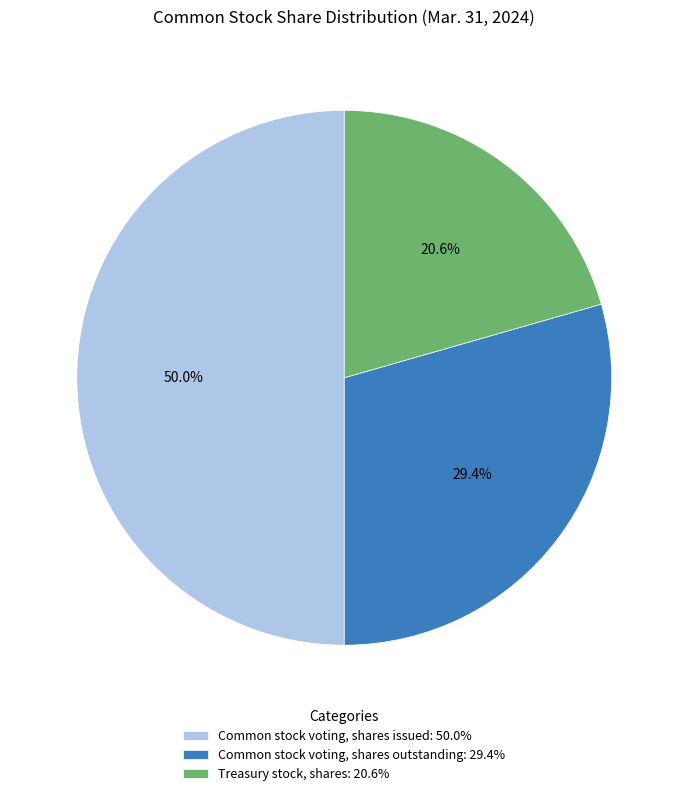

Is it true that Common stock voting, shares issued is 50% of the pie?

True